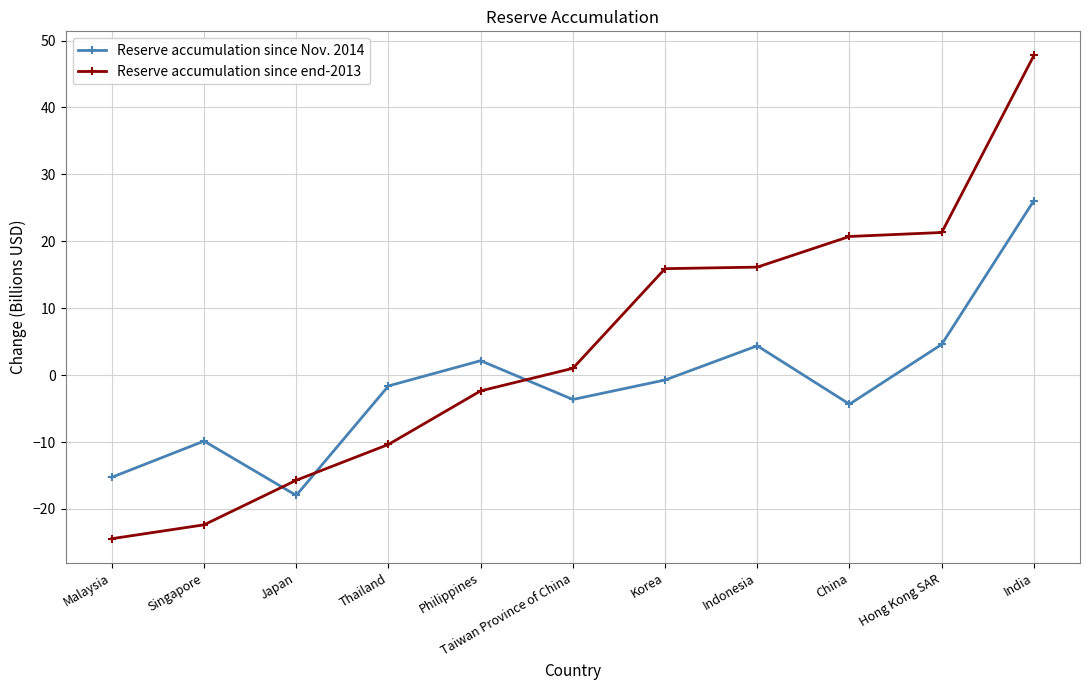

Does the chart have visible grid lines?

Yes